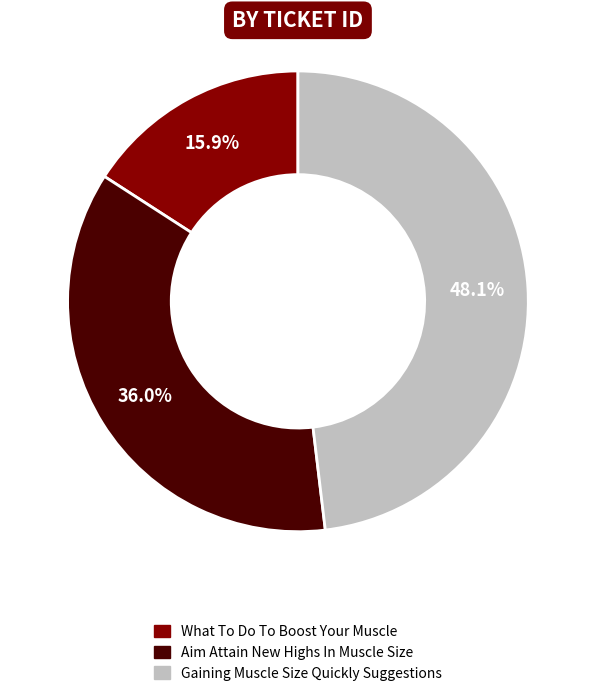

The Aim Attain New Highs In Muscle Size slice represents 50% of the pie. True or false?

False